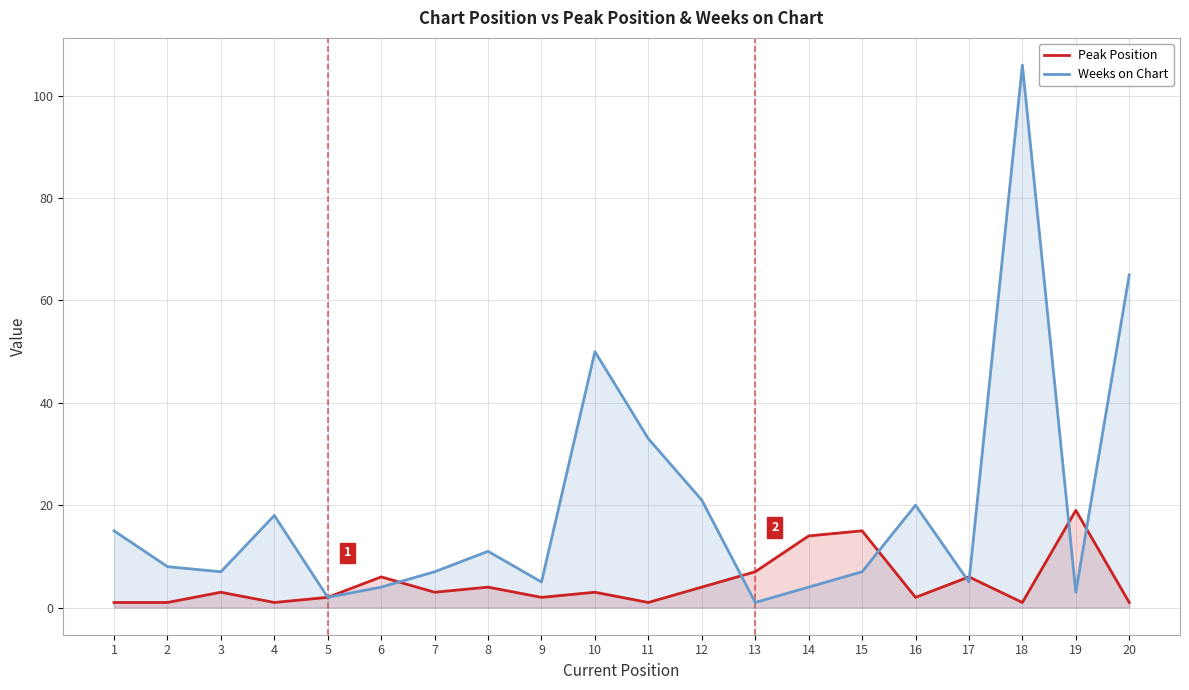

List the series in order of their peak value, lowest first.

Peak Position, Weeks on Chart